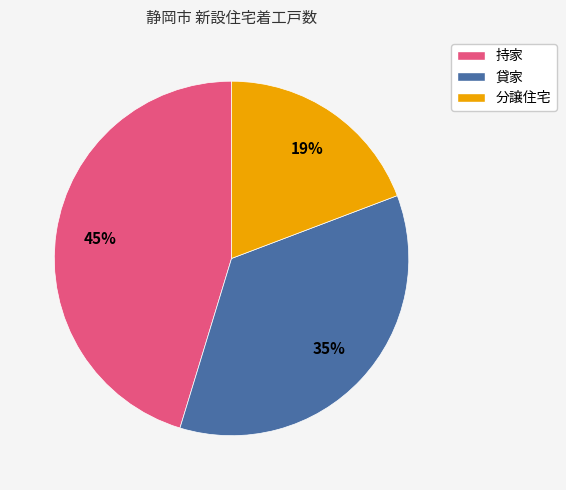

Is there any slice that represents more than half of the pie?

No